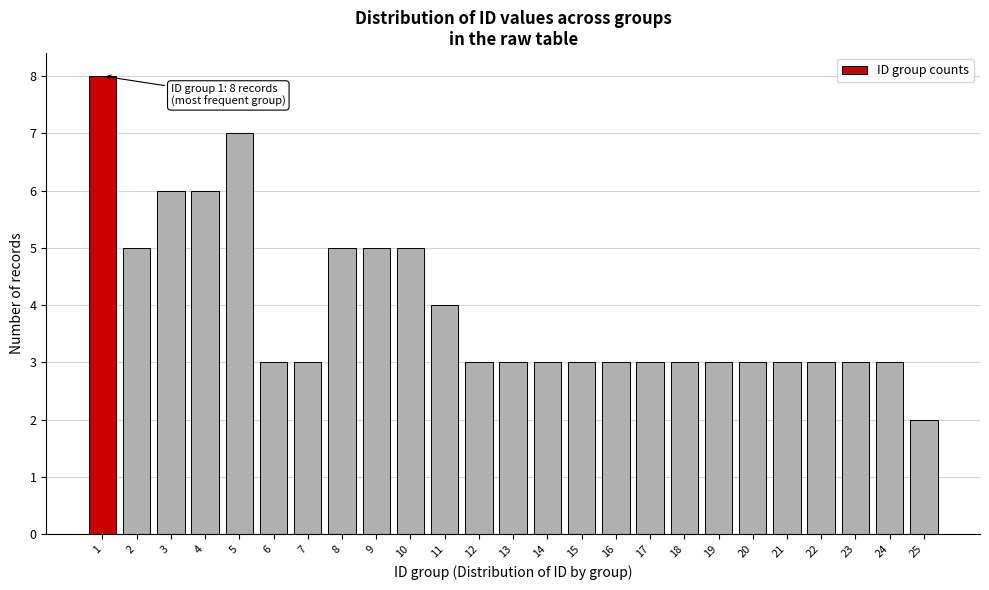

Reading left to right, transcribe all the data shown in this chart.

1=8	2=5	3=6	4=6	5=7	6=3	7=3	8=5	9=5	10=5	11=4	12=3	13=3	14=3	15=3	16=3	17=3	18=3	19=3	20=3	21=3	22=3	23=3	24=3	25=2